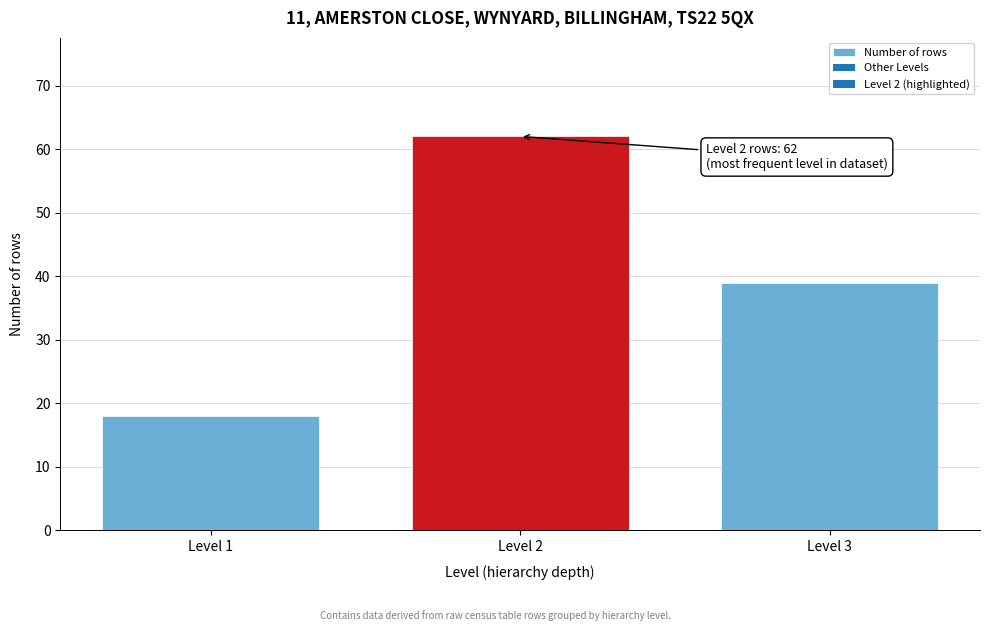

Reading left to right, what are all the values shown in this chart?

Level 1=18	Level 2=62	Level 3=39